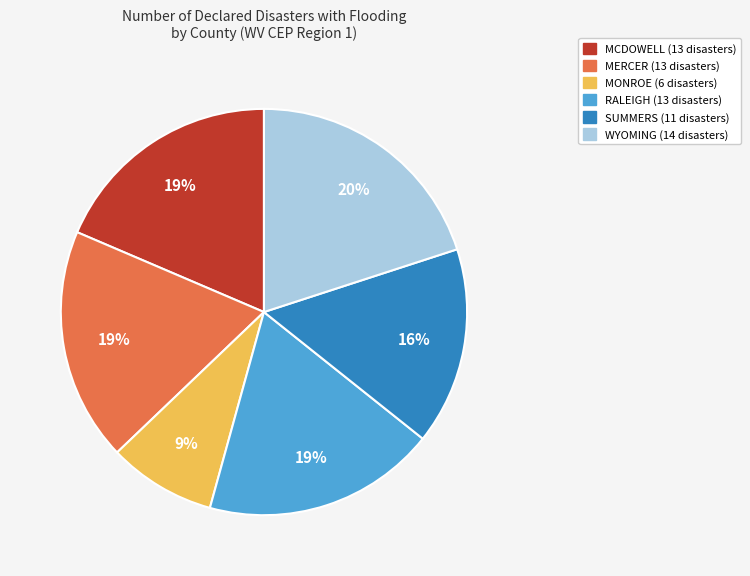

To the nearest percent, what is the difference between the largest and smallest slice percentages?

11%